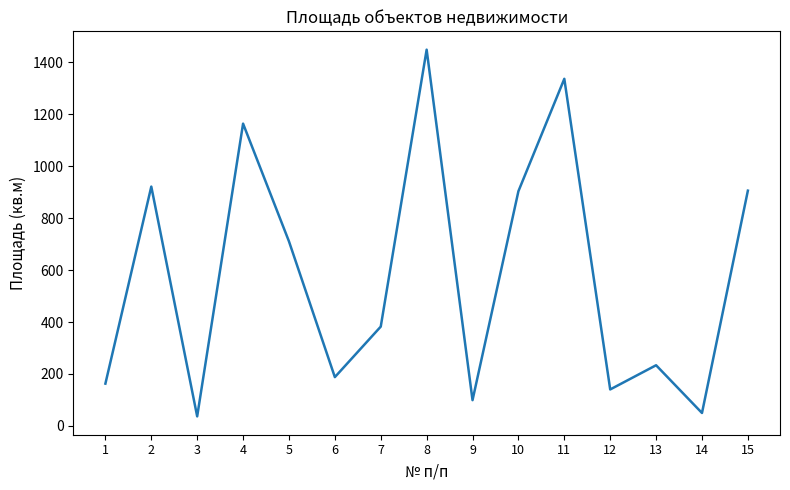

What is the ratio of the value at 2 to the value at 9?

9.3